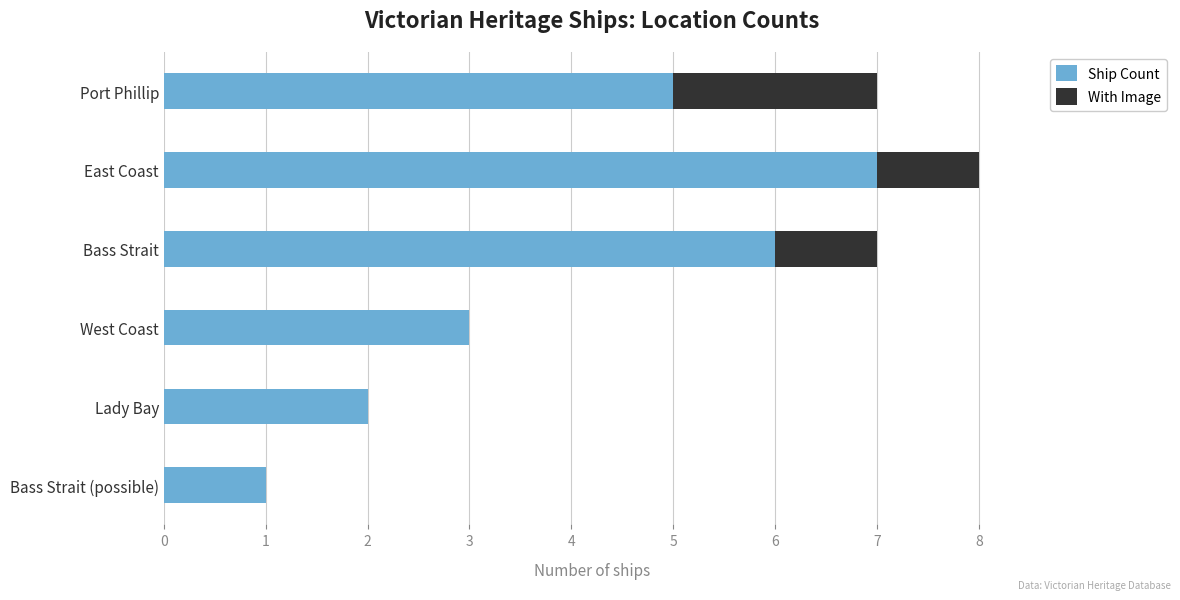

What is the maximum value for Ship Count?

7